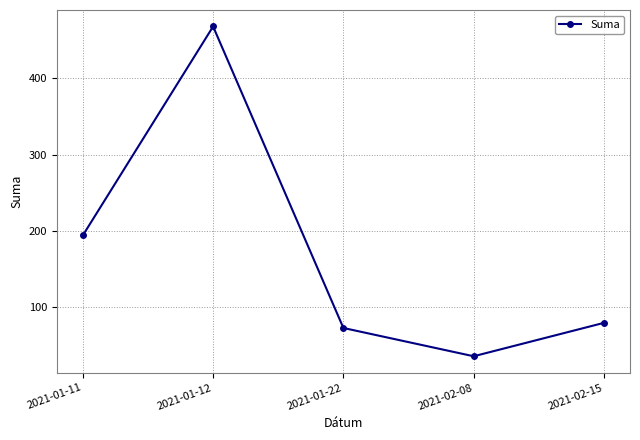

How many data points are less than 79?

2